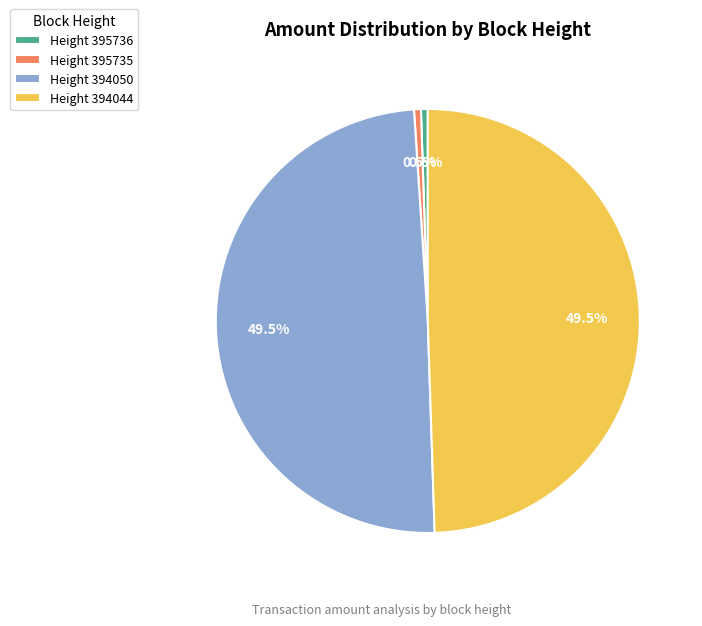

To the nearest percent, what is the average slice percentage?

25%